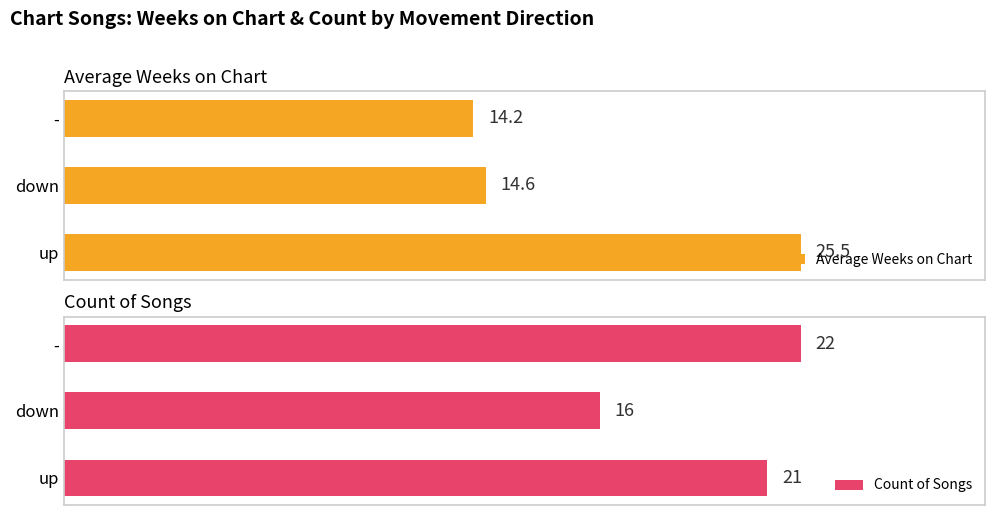

At which label does Average Weeks on Chart reach its minimum?

-